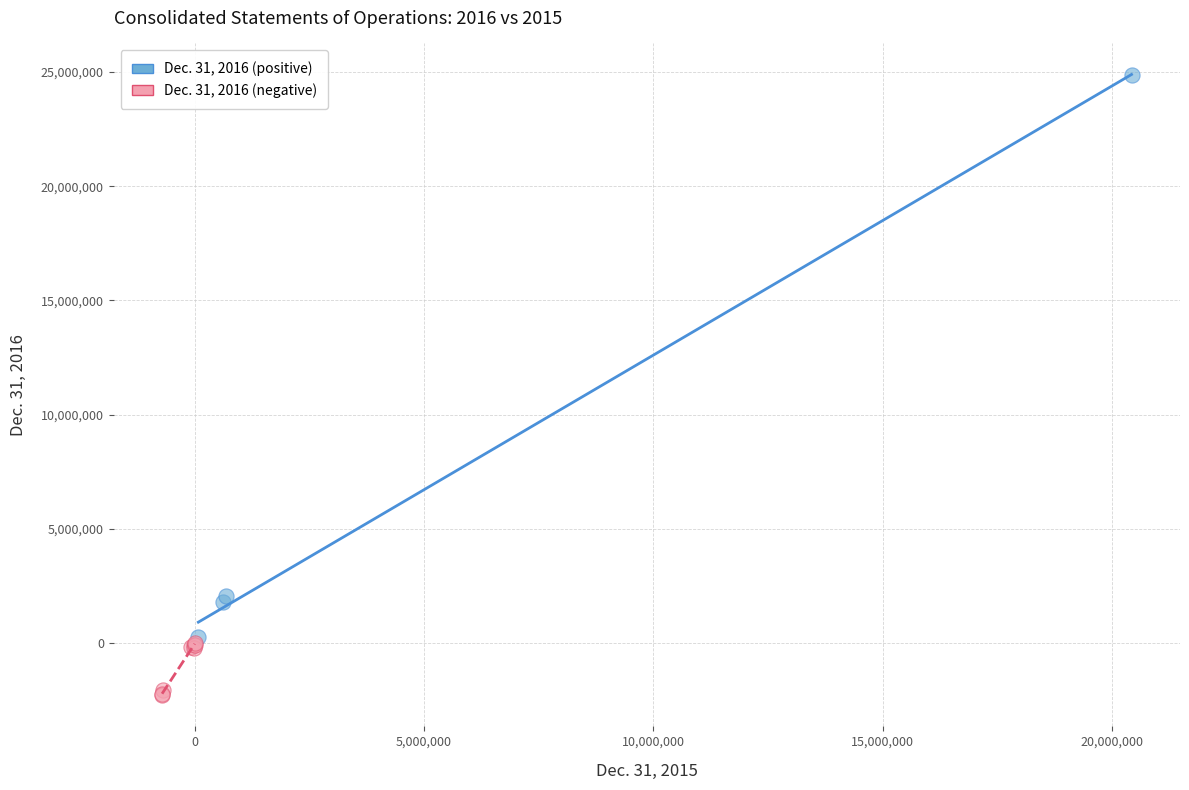

Which series contains the highest Y value?

Dec. 31, 2016 (positive)